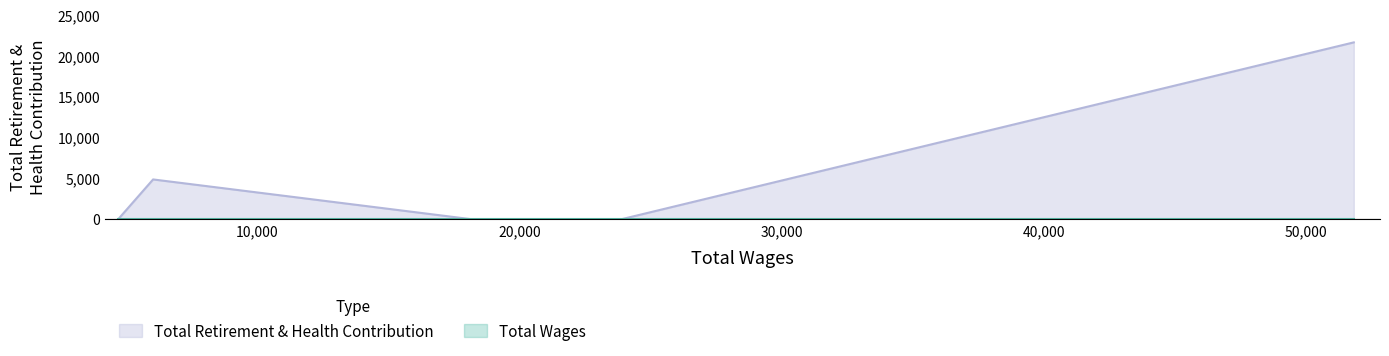

How many values exceed 0?

2